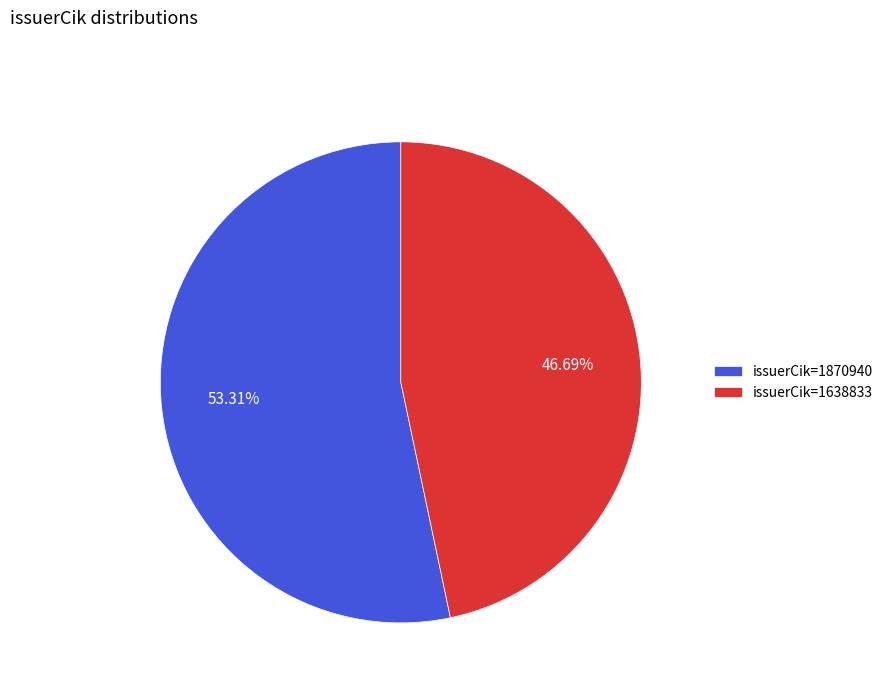

To the nearest percent, what is the average slice percentage?

50%